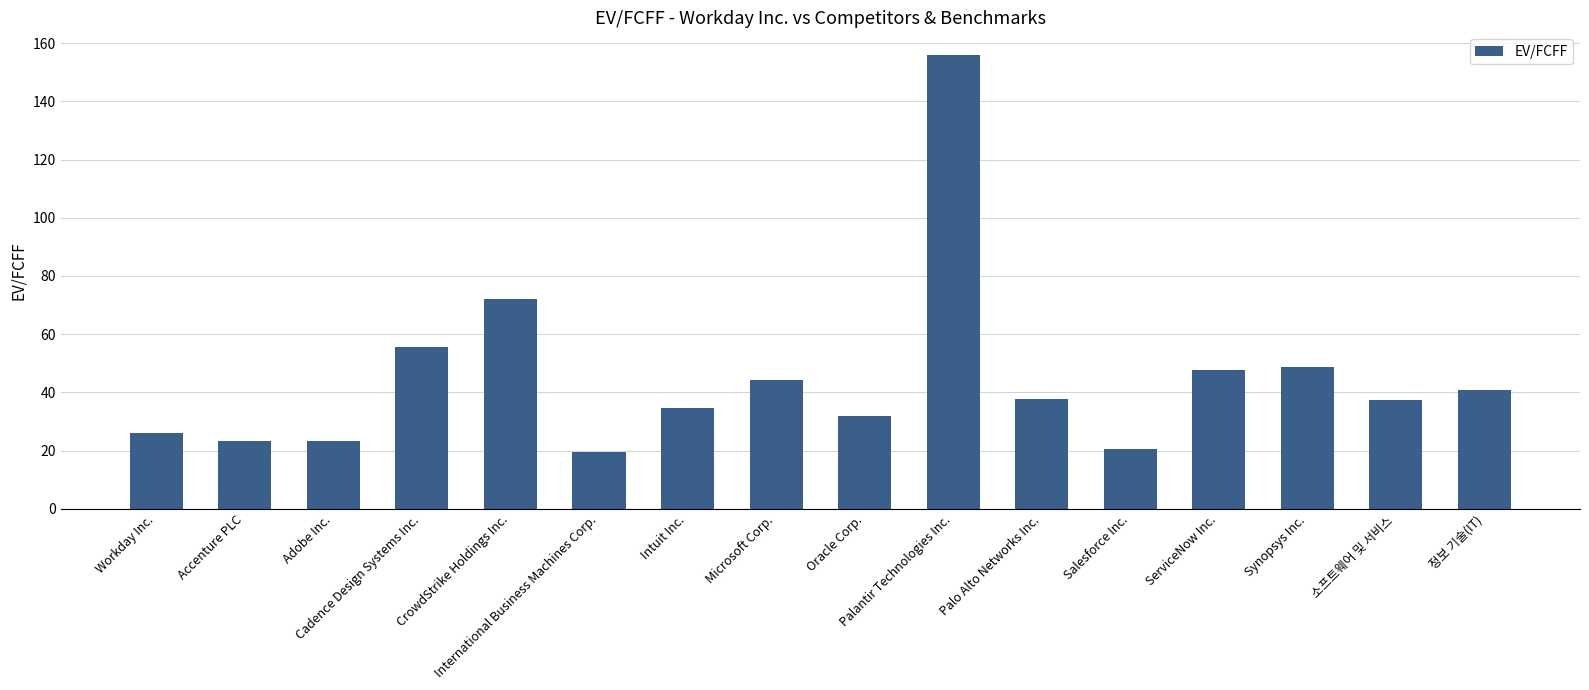

Is it true that the value at Synopsys Inc. is 85.5?

False